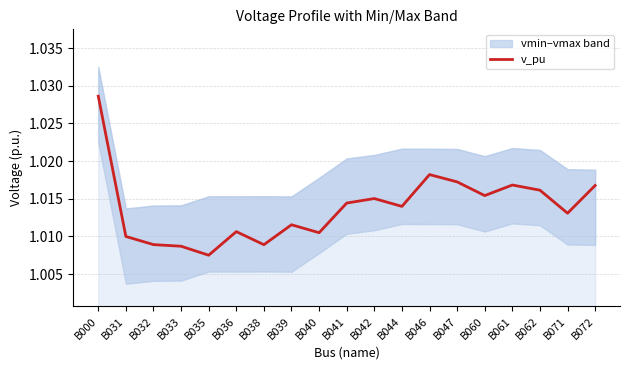

How many points are lower than both their immediate neighbors (excluding endpoints)?

6